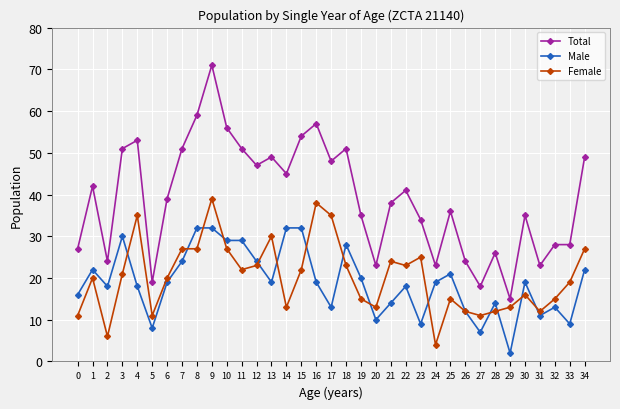

At which category is the sum across all series the highest?

9